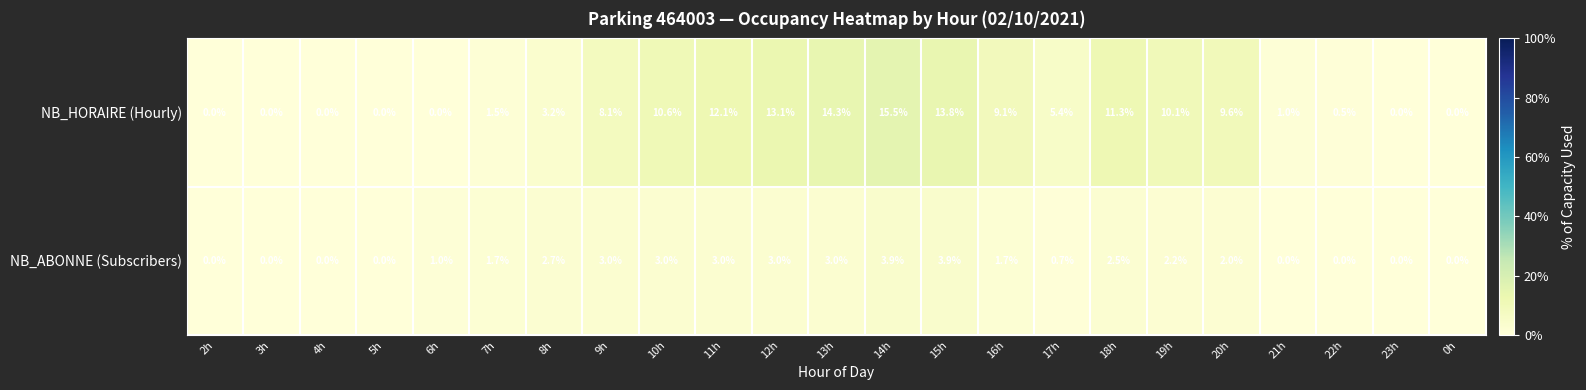

Which series has the largest total across all categories?

NB_HORAIRE (Hourly)